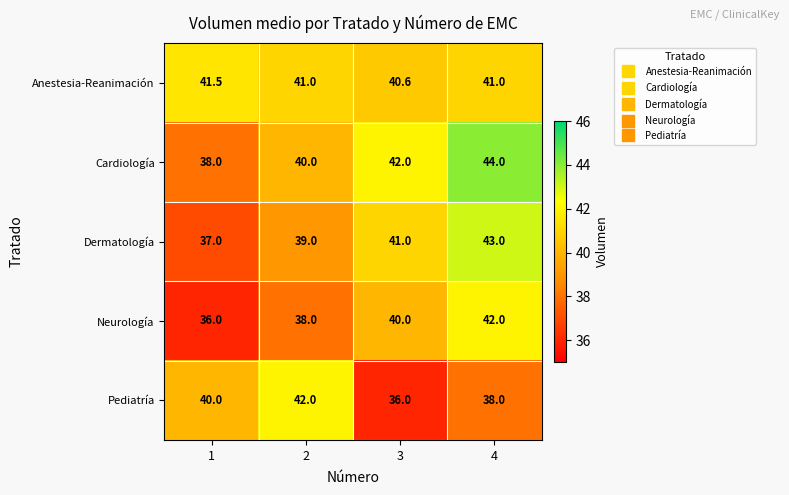

What is the spread (max minus min) of values at 4?

6.0